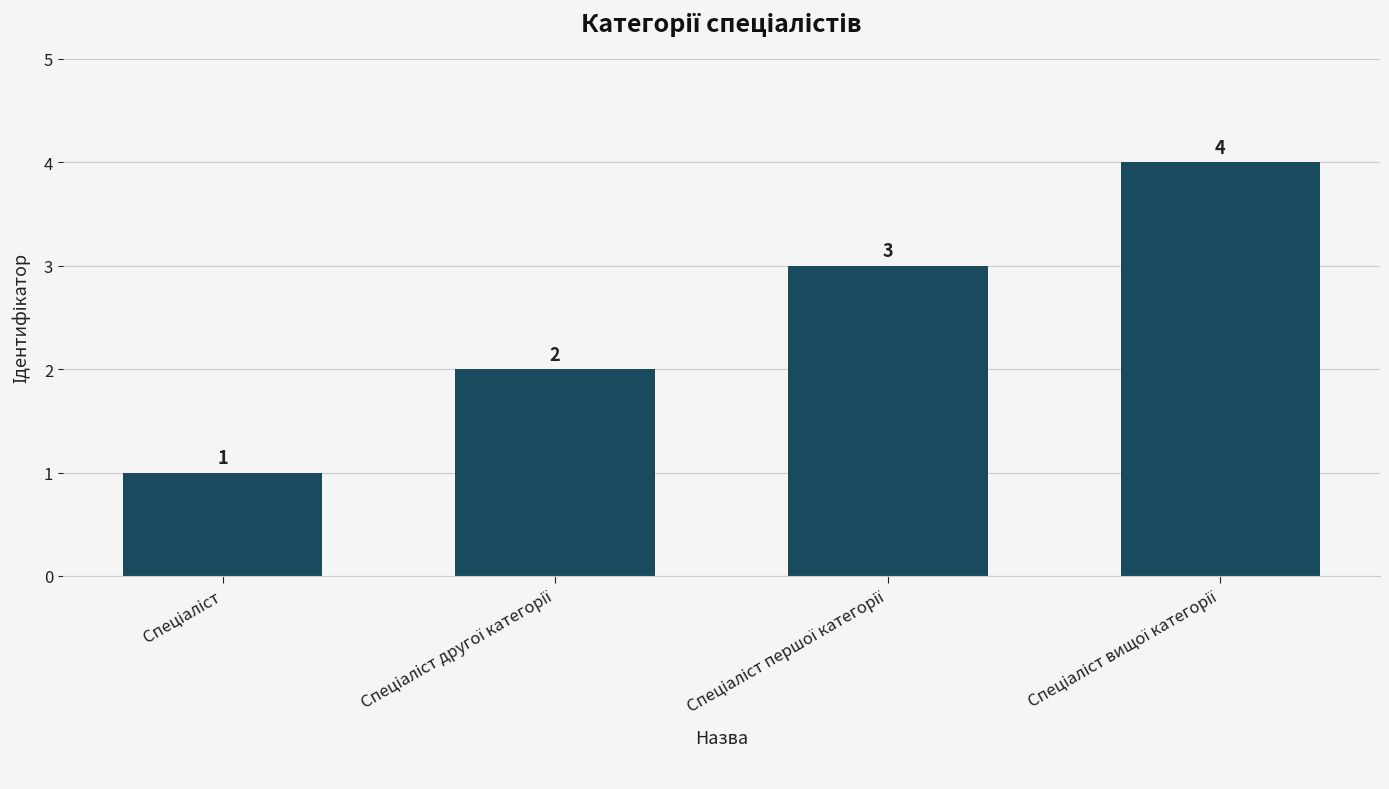

What is the difference between the maximum and minimum values?

3